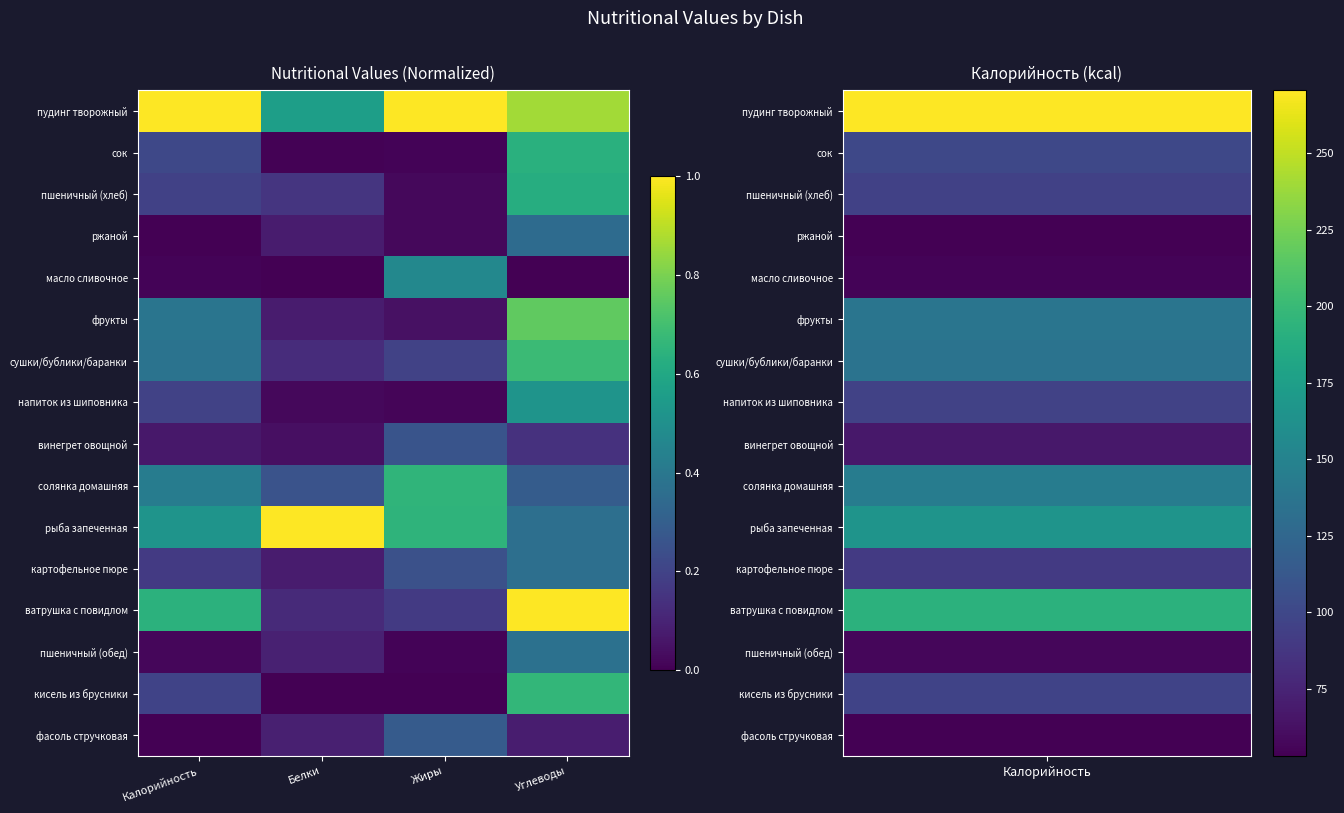

Which series has the largest total across all categories?

пудинг творожный